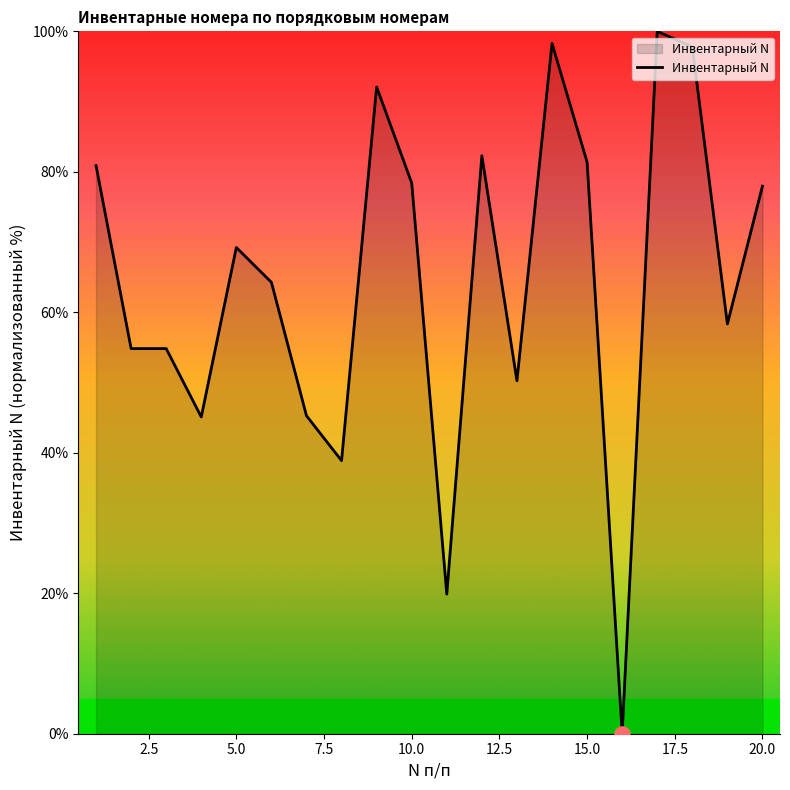

What is the greatest value displayed?

100.0